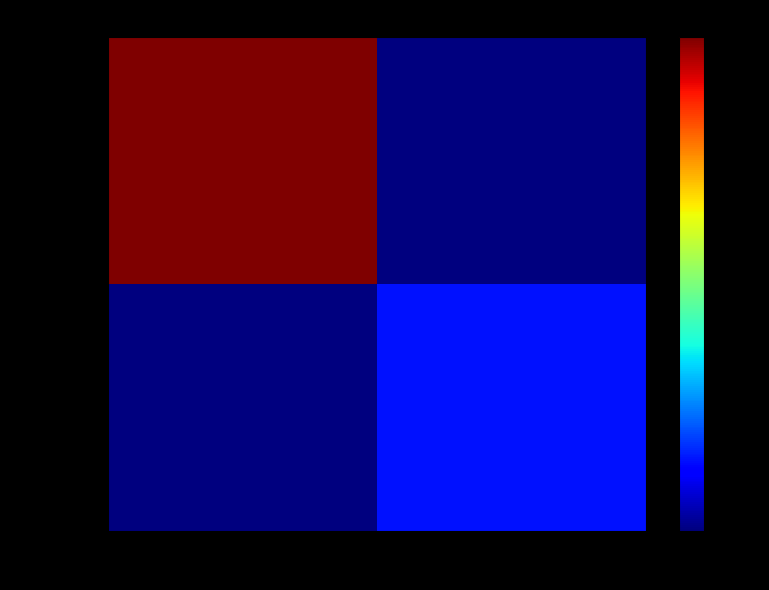

Reading left to right, transcribe all the data shown in this chart.

c5a2810b...: -1=237	1=0
3f21ddde...: -1=0	1=34